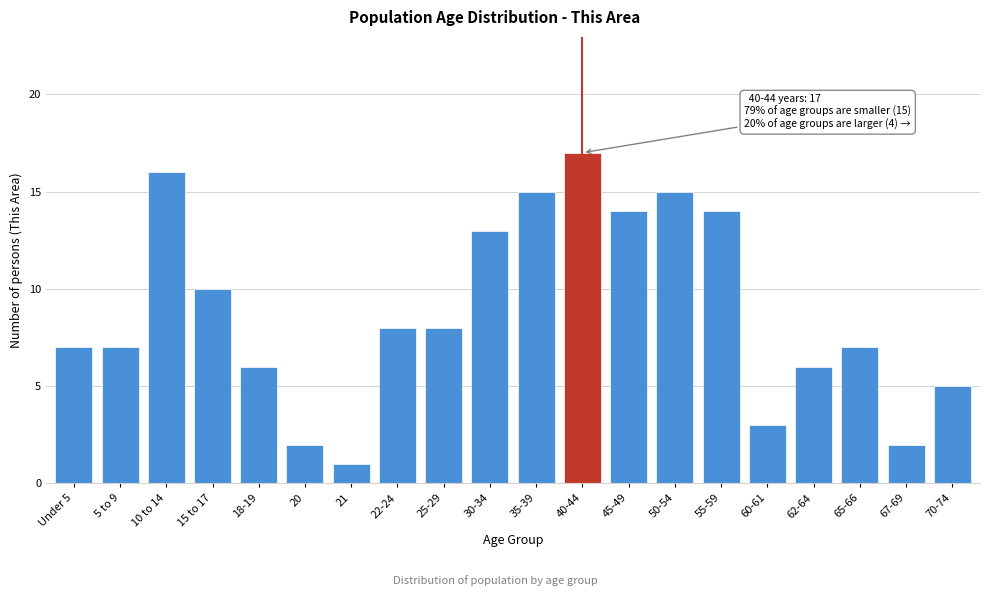

Reading left to right, list all the values displayed in this chart.

Under 5=7	5 to 9=7	10 to 14=16	15 to 17=10	18-19=6	20=2	21=1	22-24=8	25-29=8	30-34=13	35-39=15	40-44=17	45-49=14	50-54=15	55-59=14	60-61=3	62-64=6	65-66=7	67-69=2	70-74=5